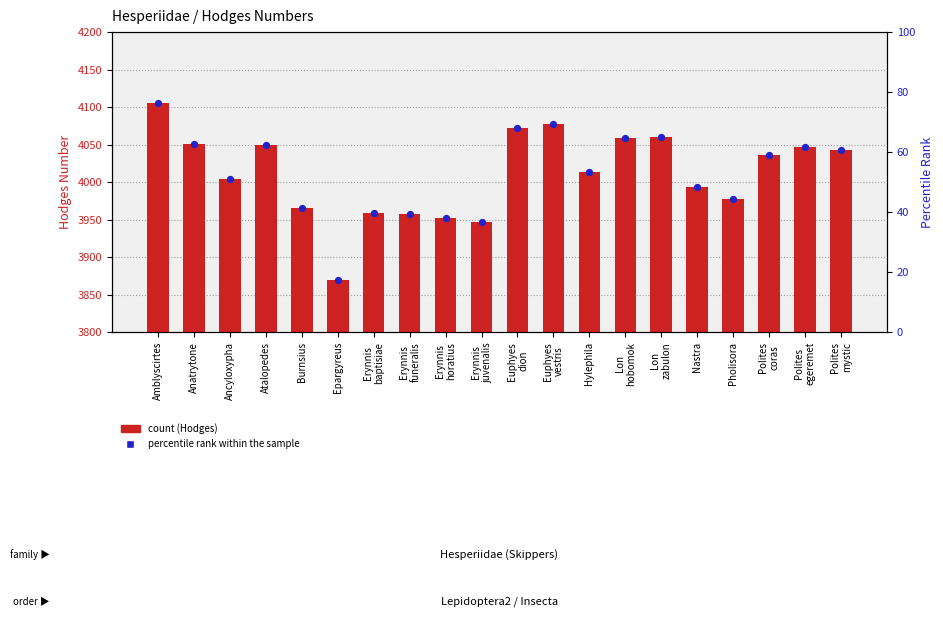

Which series has the largest total across all categories?

Hodges Number